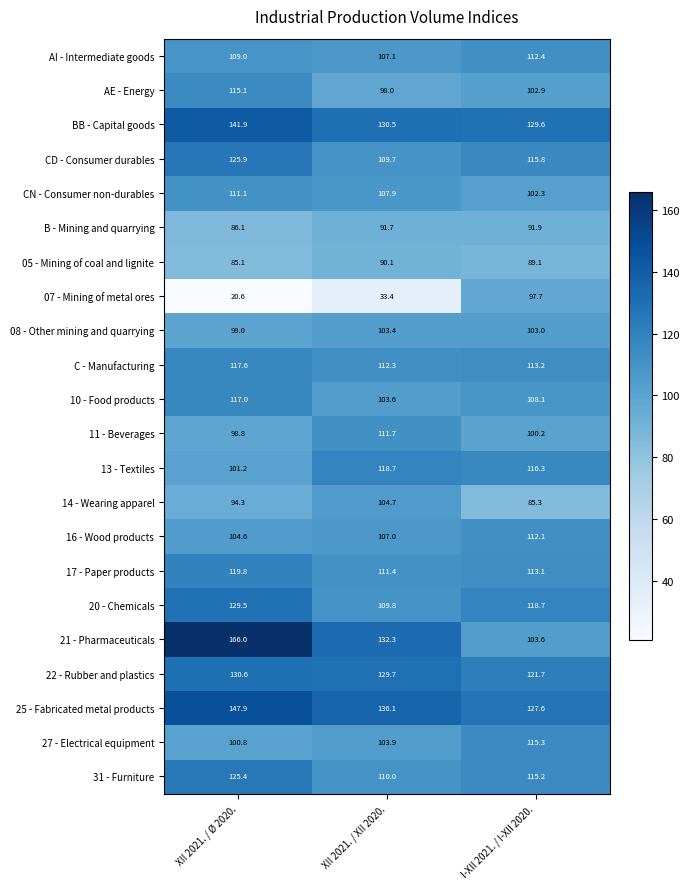

Where is 22 - Rubber and plastics nearest to the value 126?

XII 2021. / XII 2020.